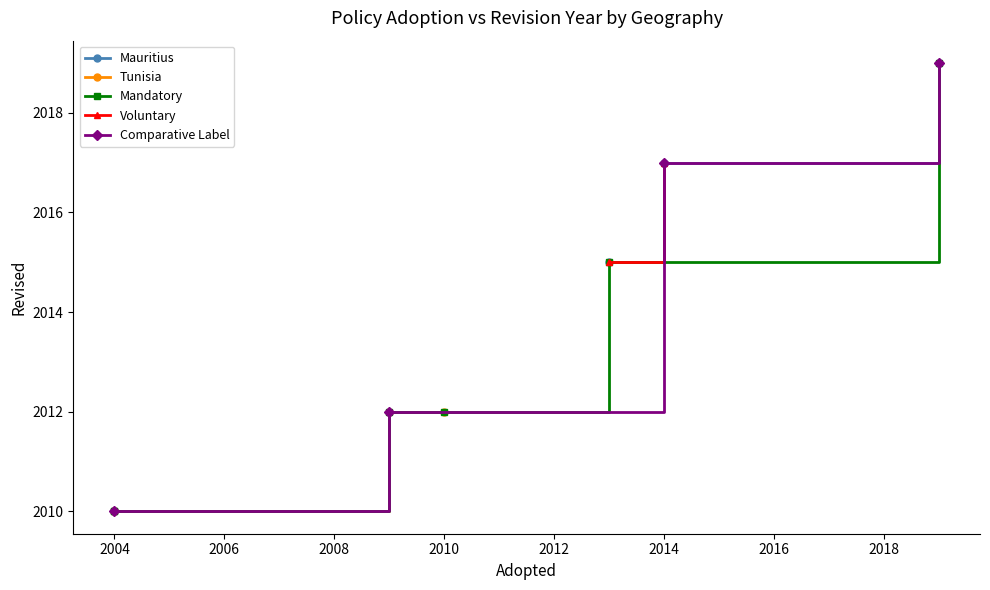

What is the value of the 1st point from the left?

2010